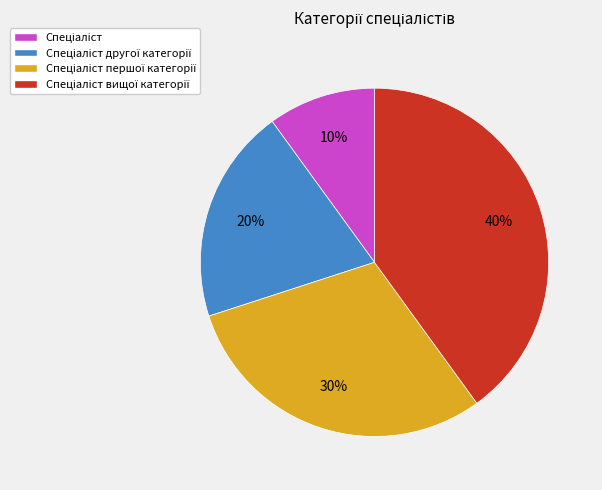

Does any single category account for the majority?

No